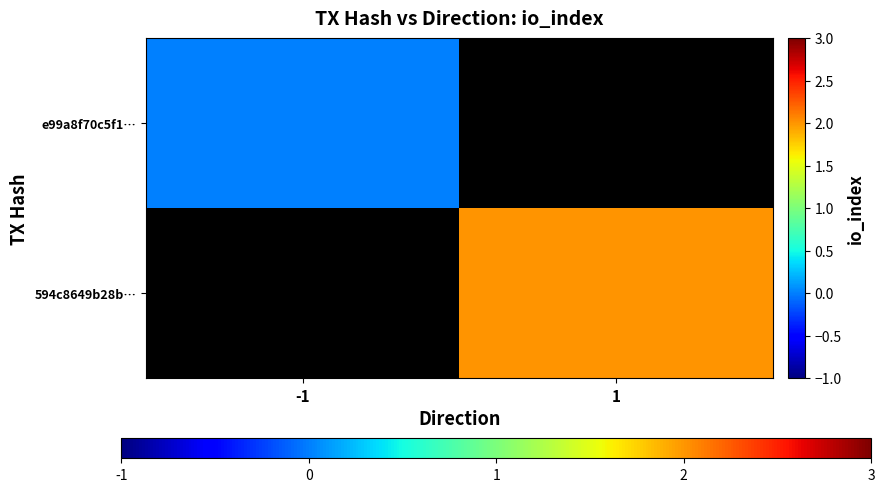

At -1, list the series in order from smallest to largest.

e99a8f70c5f1…, 594c8649b28b…